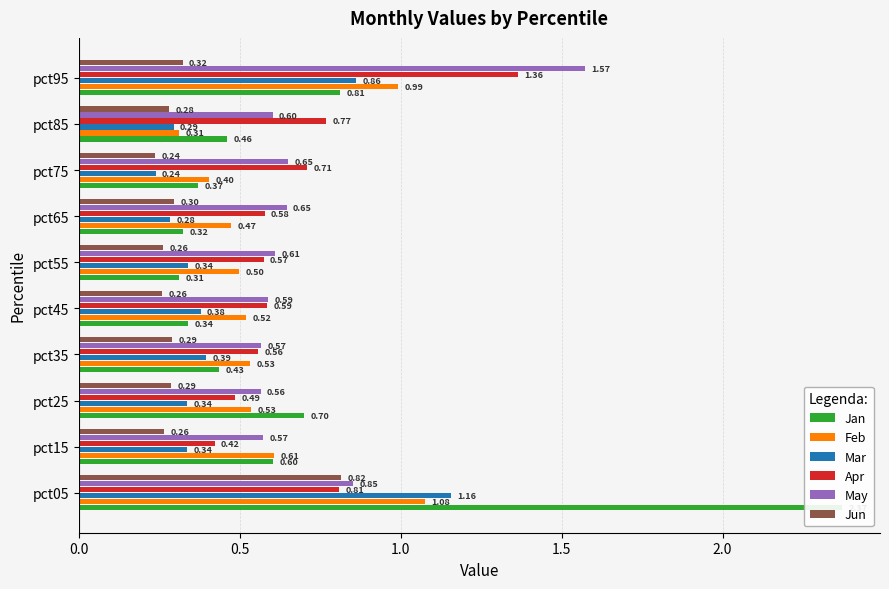

What is the minimum value for May?

0.6